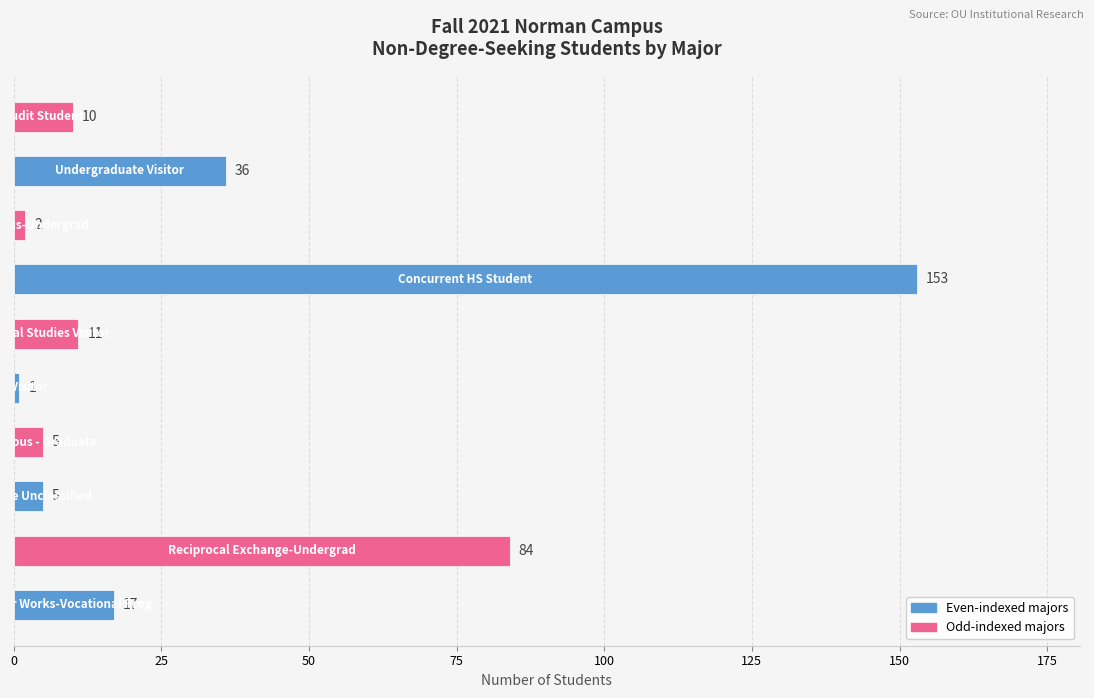

What is the maximum value shown in the chart?

153